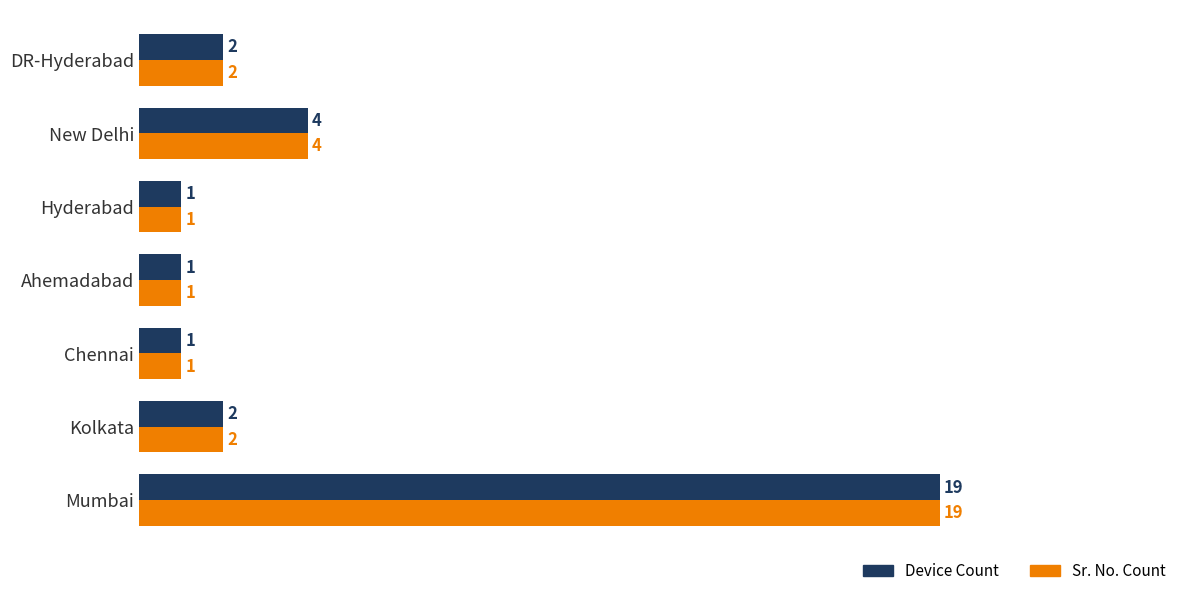

Is it true that Device Count equals 1 at DR-Hyderabad?

False